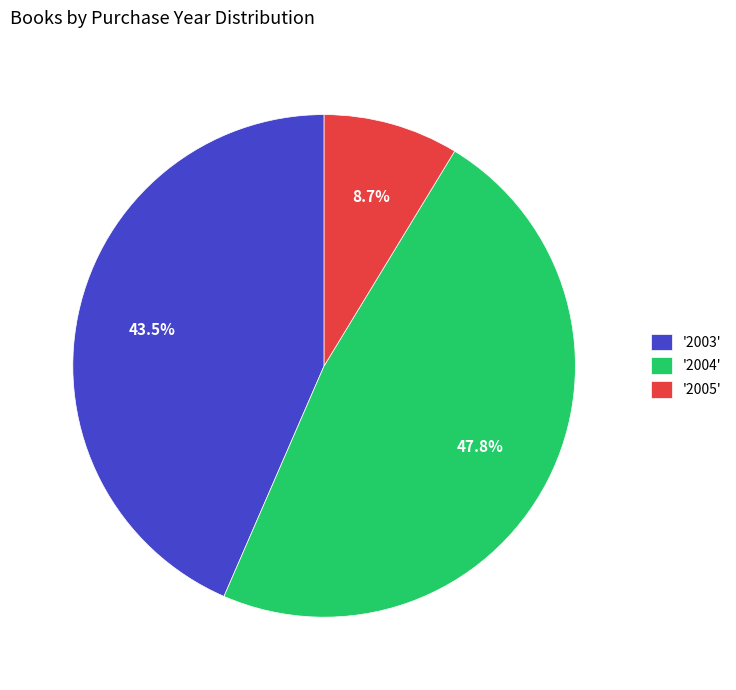

What is the ratio of the value at '2003' to the value at '2005'?

5.0